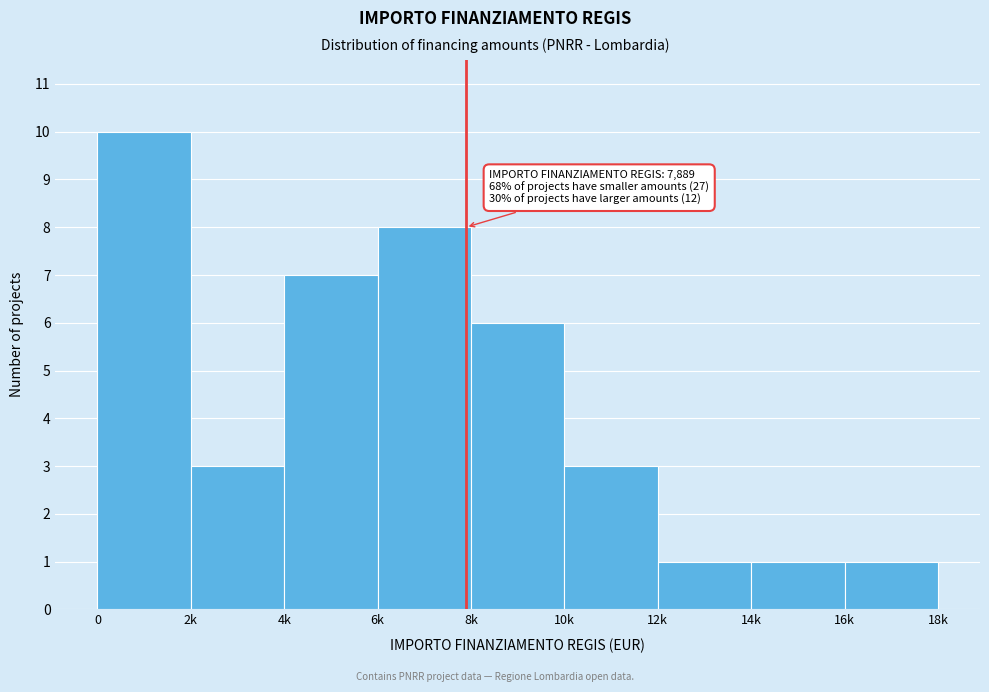

Reading left to right, what are all the values shown in this chart?

10	3	7	8	6	3	1	1	1